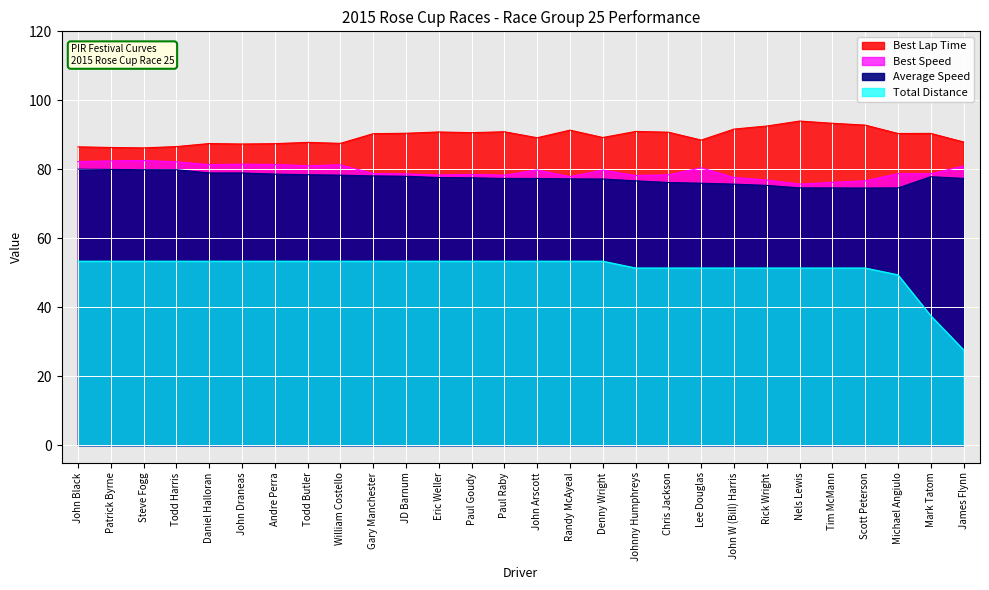

What is the average value of the Total Laps series?

51.2